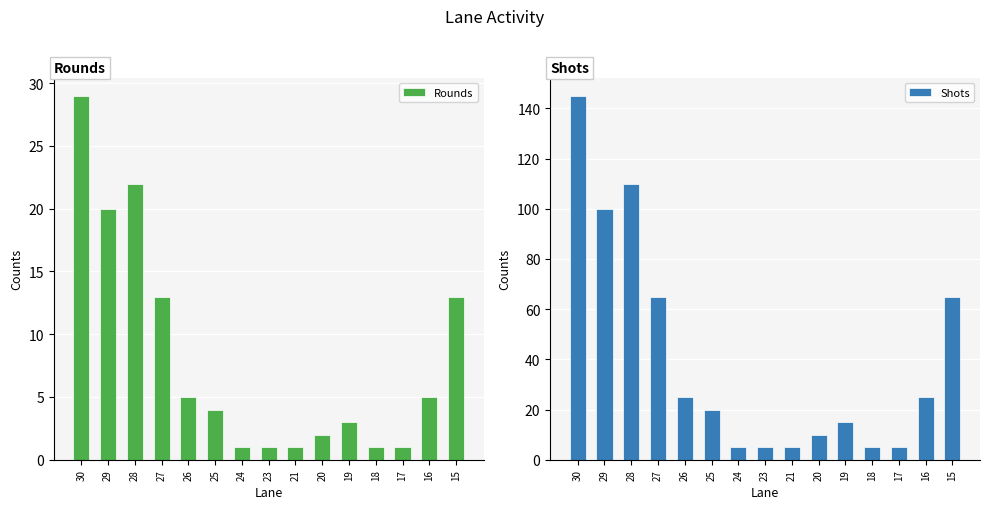

Which series has the largest total across all categories?

Shots